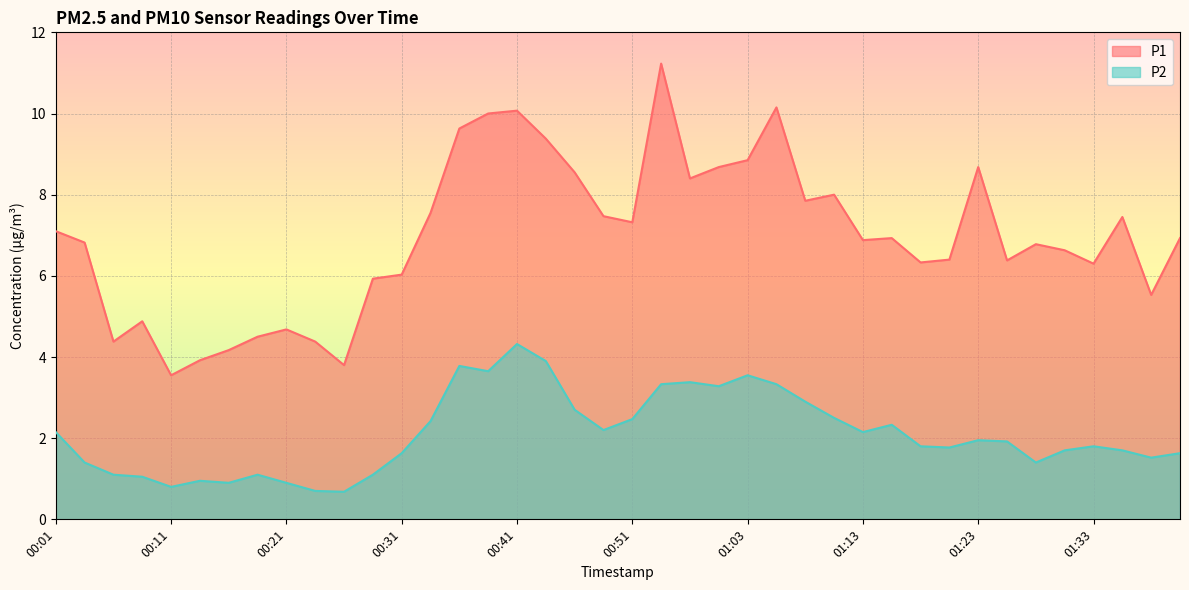

True or false: P2 and P1 cross at least once.

False